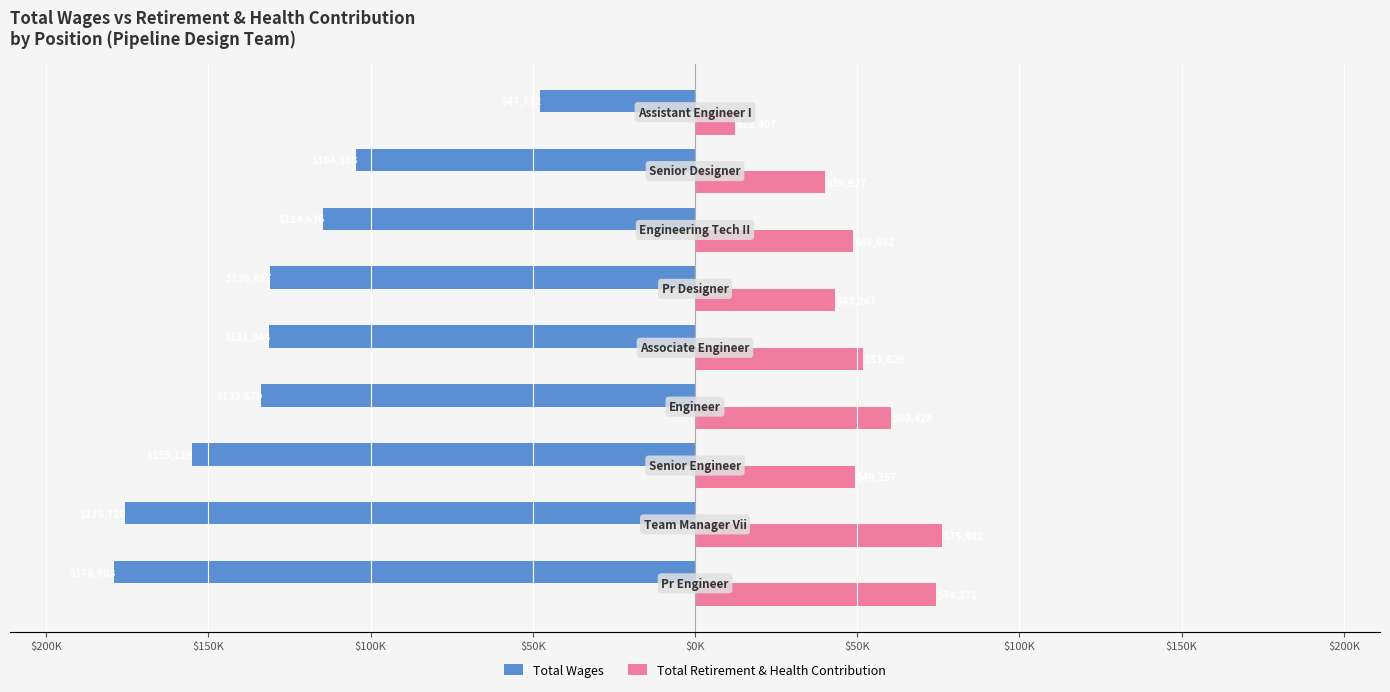

What are all the series names shown in the legend?

Total Wages, Total Retirement & Health Contribution